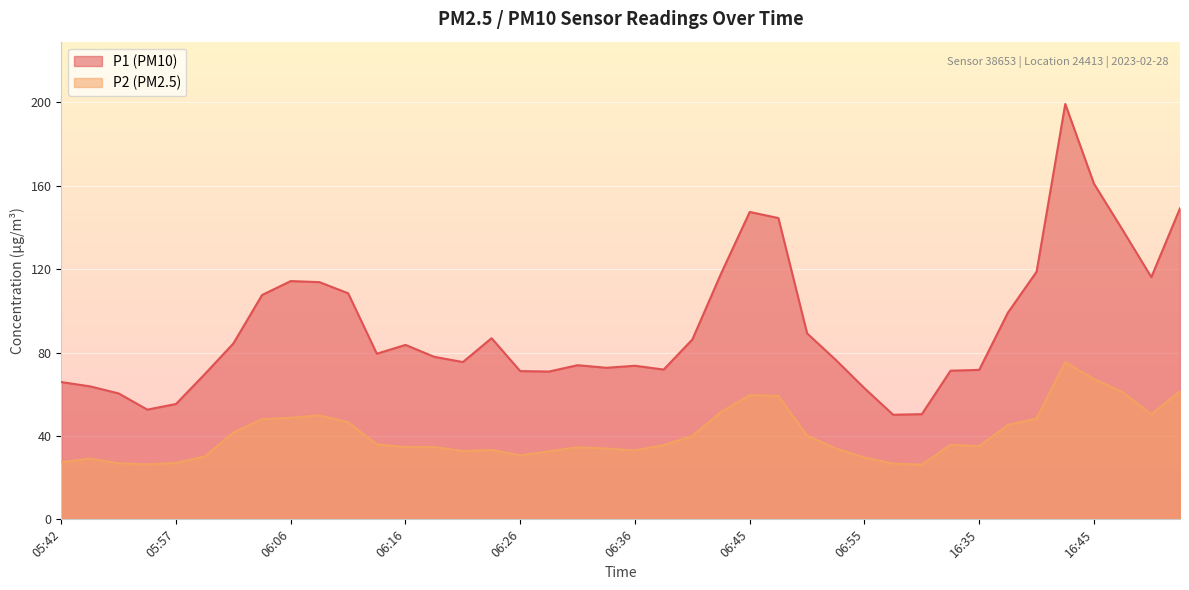

The P2 series shows 51.5 at 06:43. True or false?

True